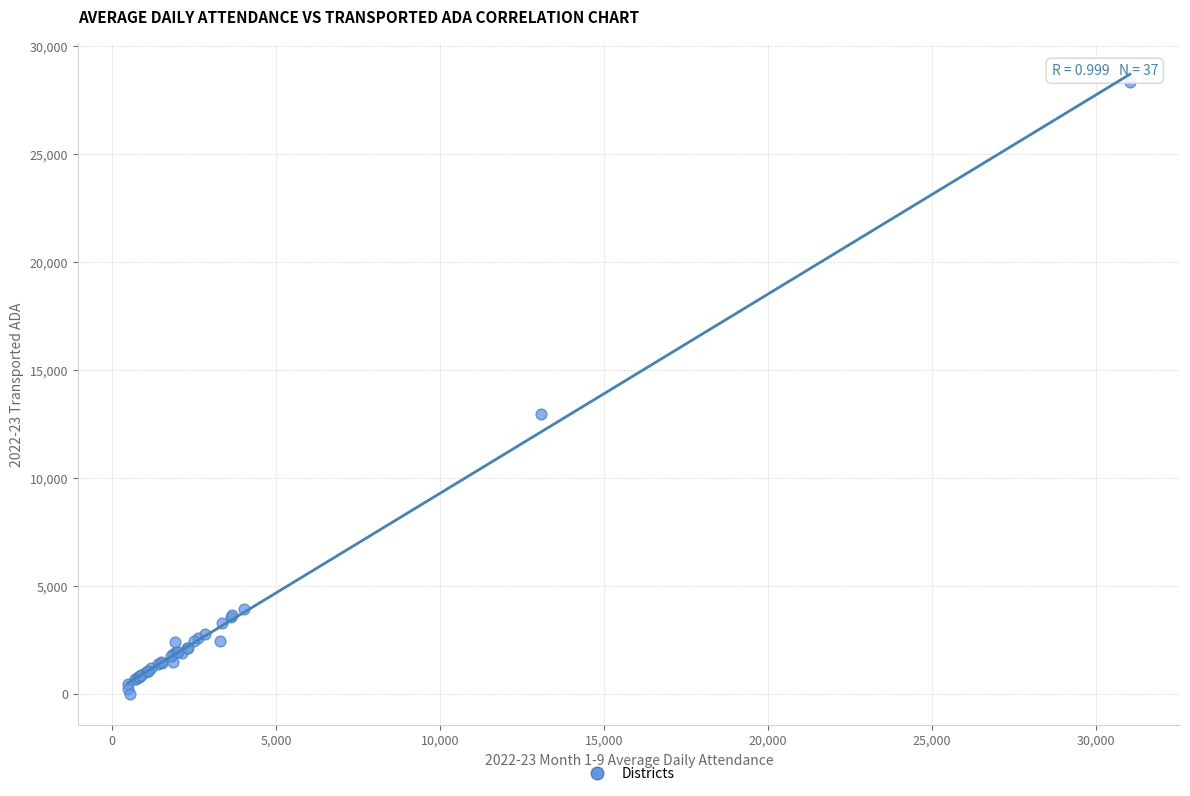

What Y value in the scatter plot is closest to 14161?

12959.7